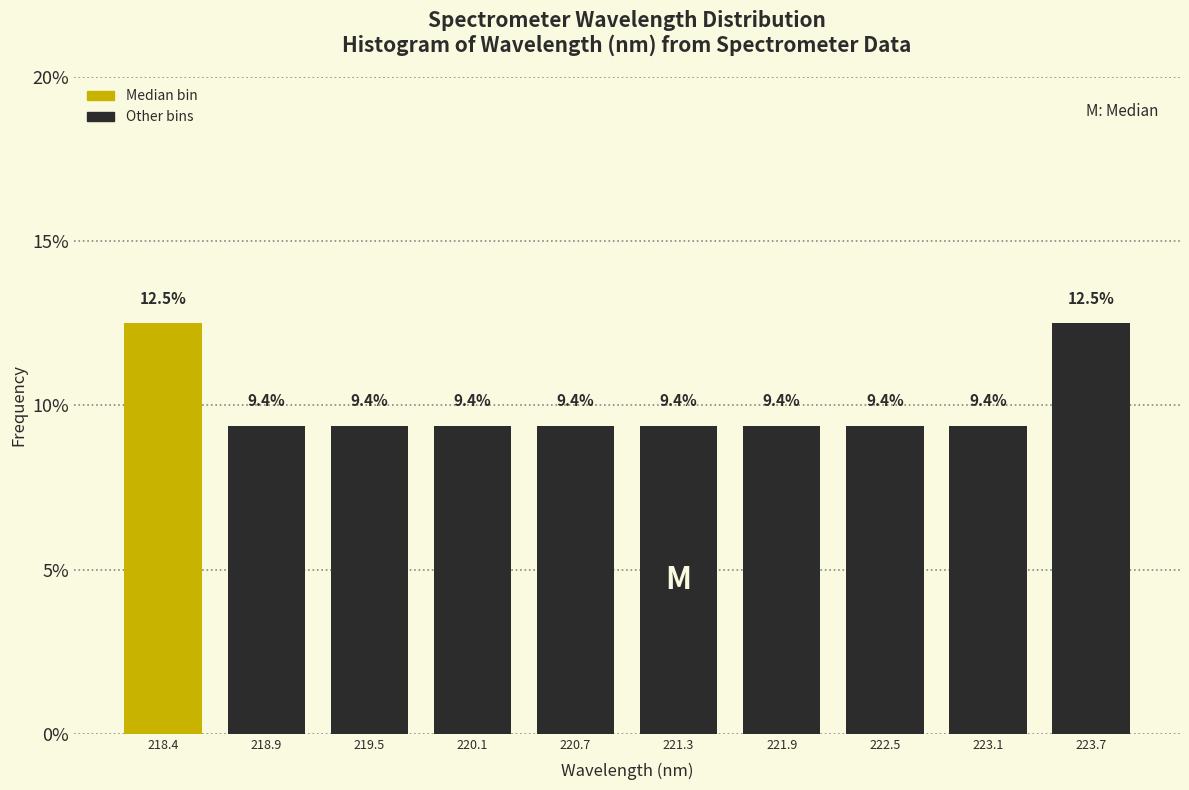

Reading left to right, list every bar in this chart as the range it spans on the x-axis followed by its height. The bar edges are not printed on the chart, so give them approximately, as read against the axis.

218.1 to 218.7: 12.5
218.7 to 219.2: 9.4
219.2 to 219.8: 9.4
219.8 to 220.4: 9.4
220.4 to 221.0: 9.4
221.0 to 221.6: 9.4
221.6 to 222.2: 9.4
222.2 to 222.8: 9.4
222.8 to 223.4: 9.4
223.4 to 224.0: 12.5